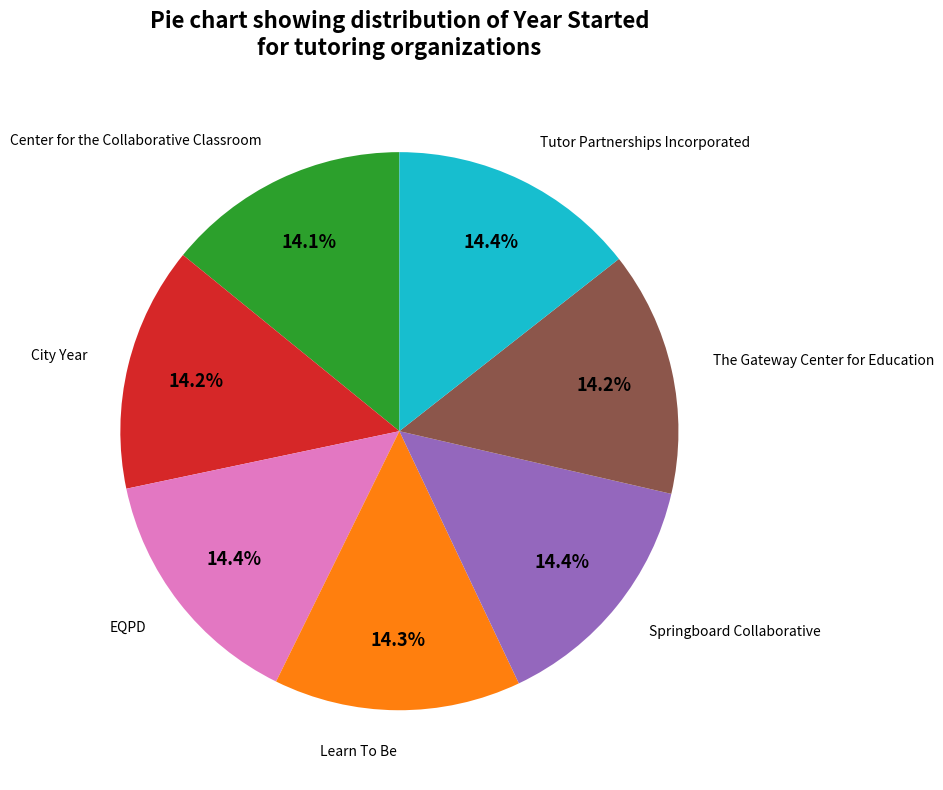

Is there any slice that represents more than half of the pie?

No